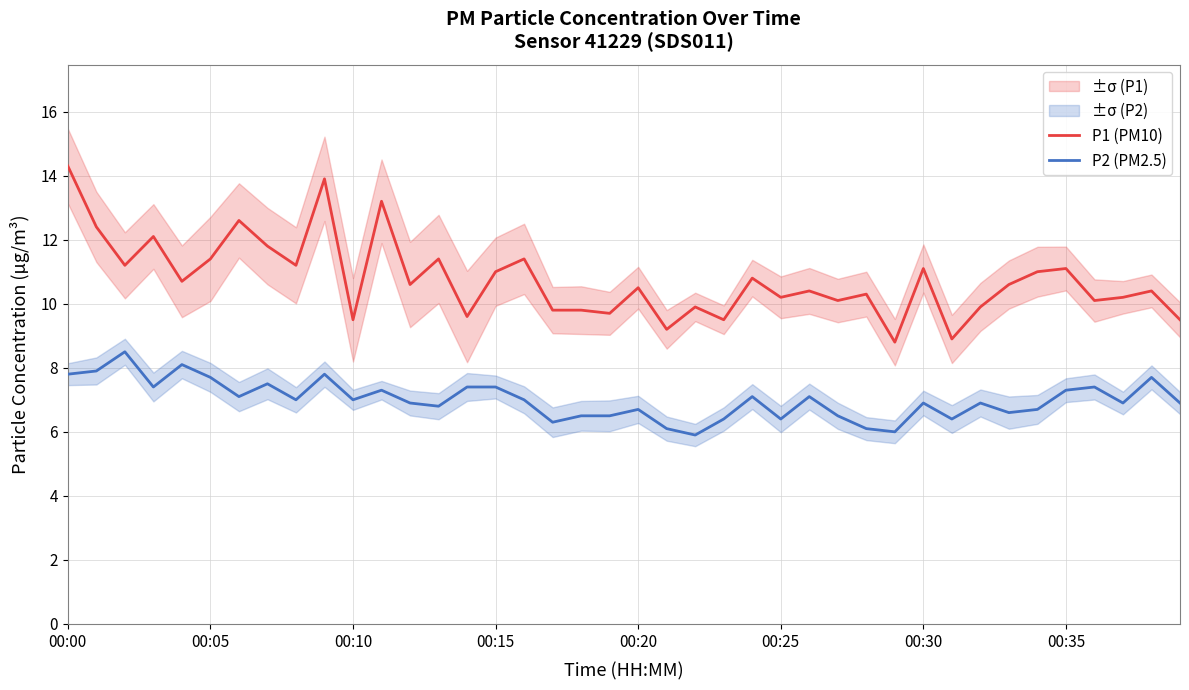

The P2 (PM2.5) series shows 3.3 at 14. True or false?

False